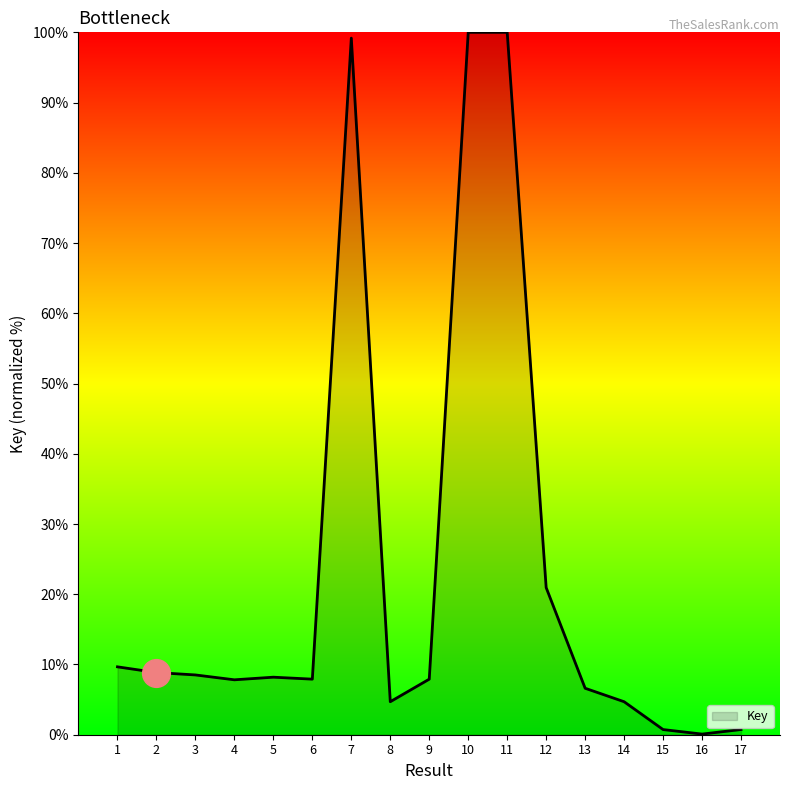

Approximately how many times larger is the value at 3 compared to 4?

1.1